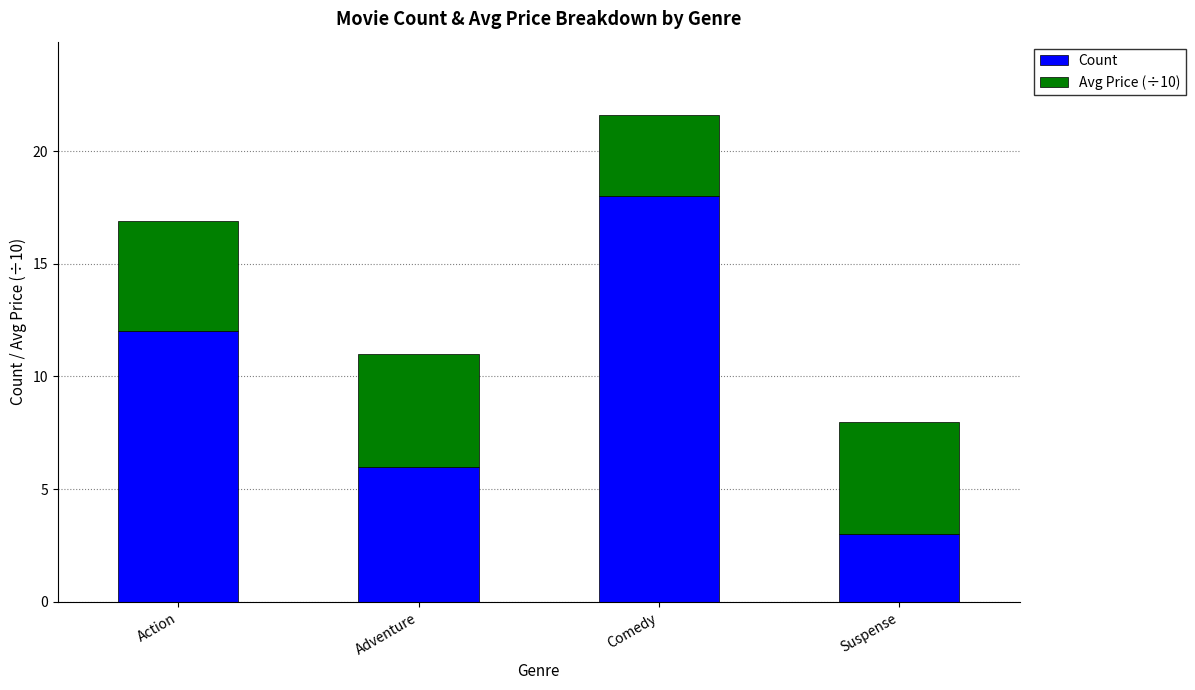

The Count series shows 1.9 at Suspense. True or false?

False